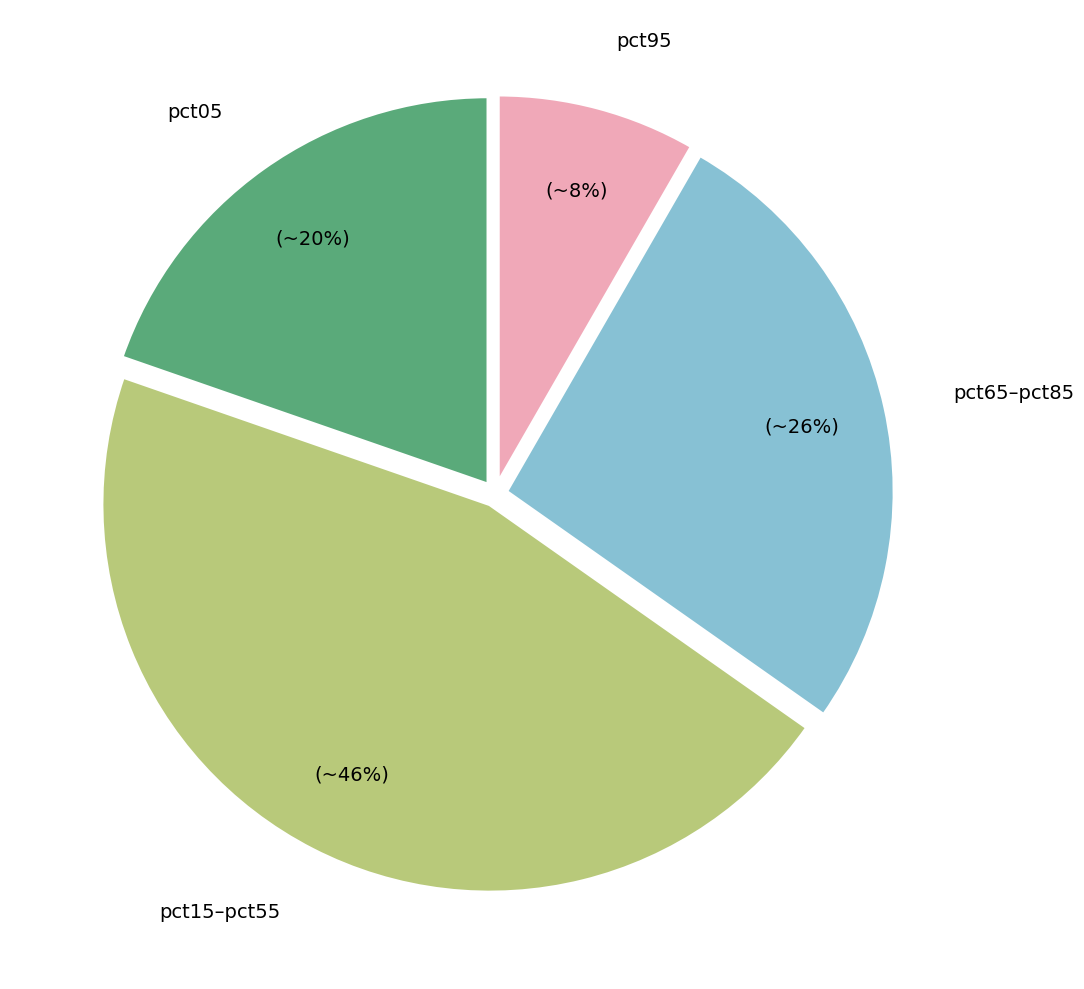

Rank the categories by value from lowest to highest.

pct95, pct05, pct65–pct85, pct15–pct55